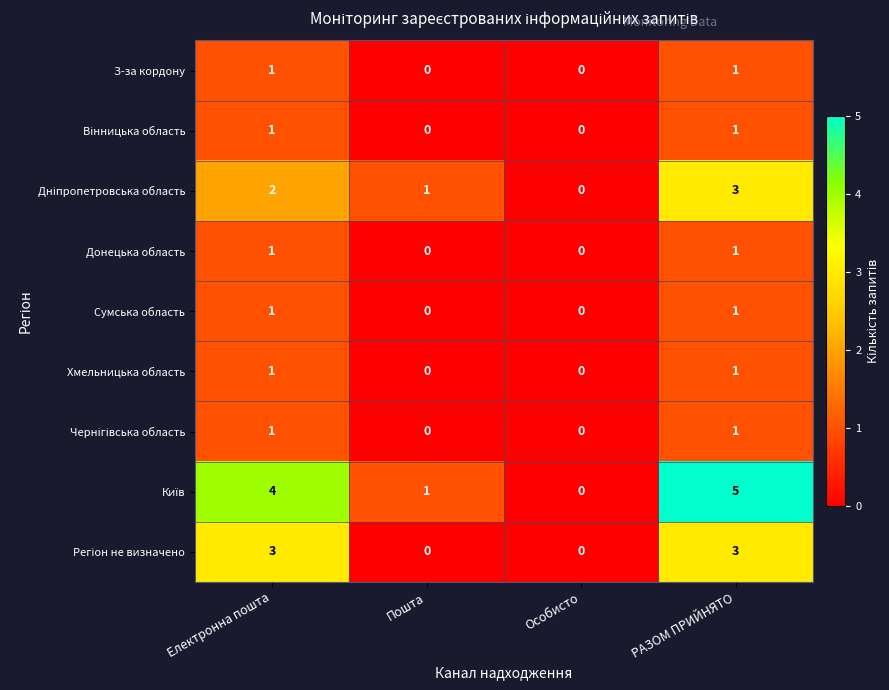

At which category is the sum across all series the highest?

РАЗОМ ПРИЙНЯТО